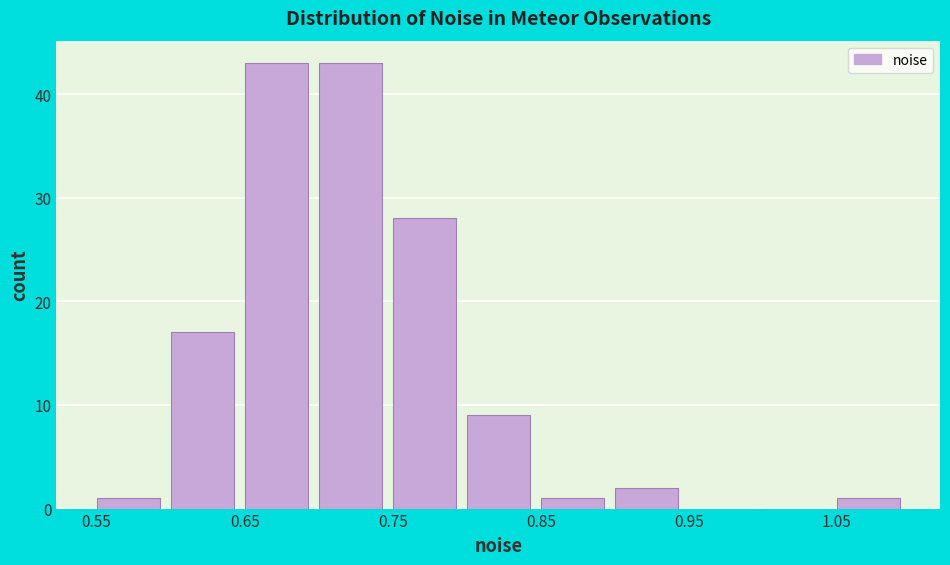

What is the height of the bar covering 0.80 to 0.85 on the x-axis? The values are not printed on the chart, so give them approximately, as read against the axis.

9